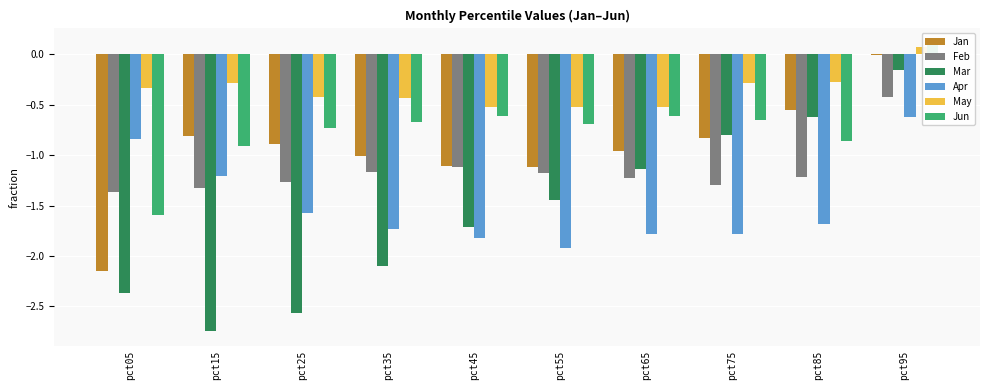

At which label does Jan reach its minimum?

pct05